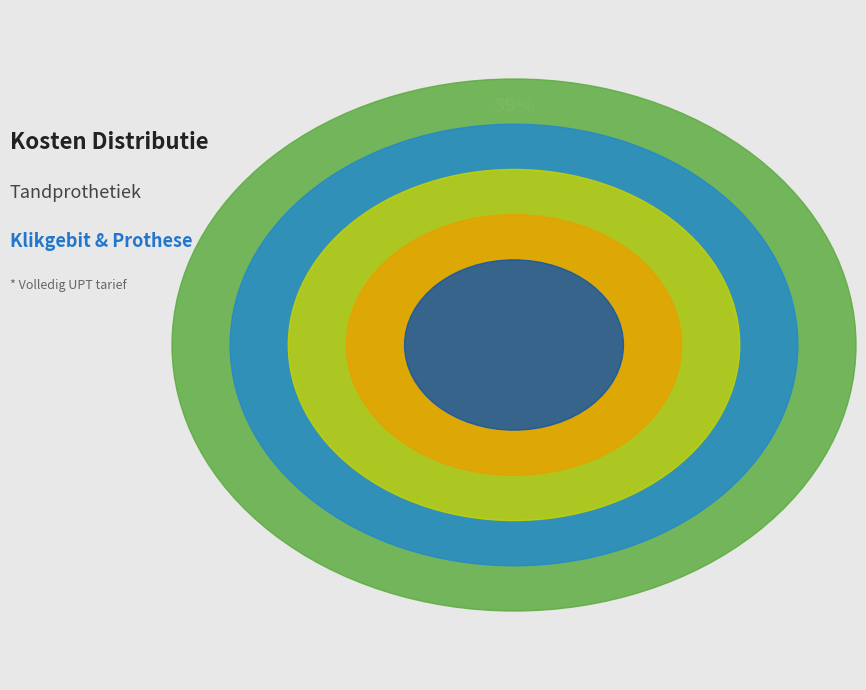

To the nearest percent, what is the difference between the largest and smallest slice percentages?

32%